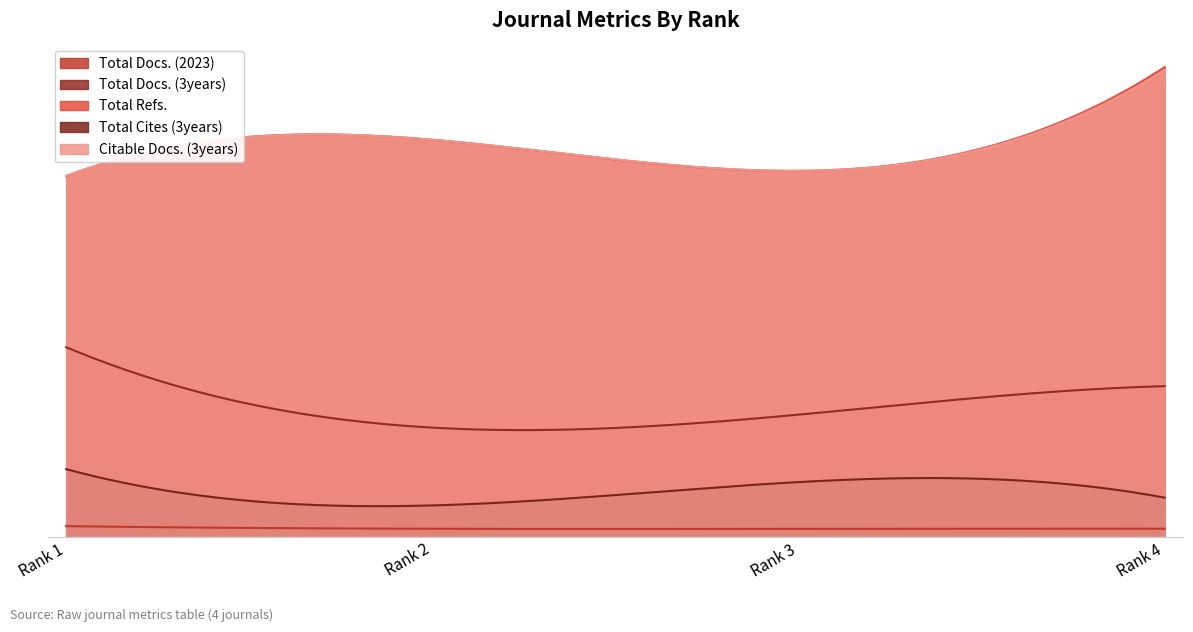

What is the difference between the maximum and minimum values in the Citable Docs. (3years) series?

41